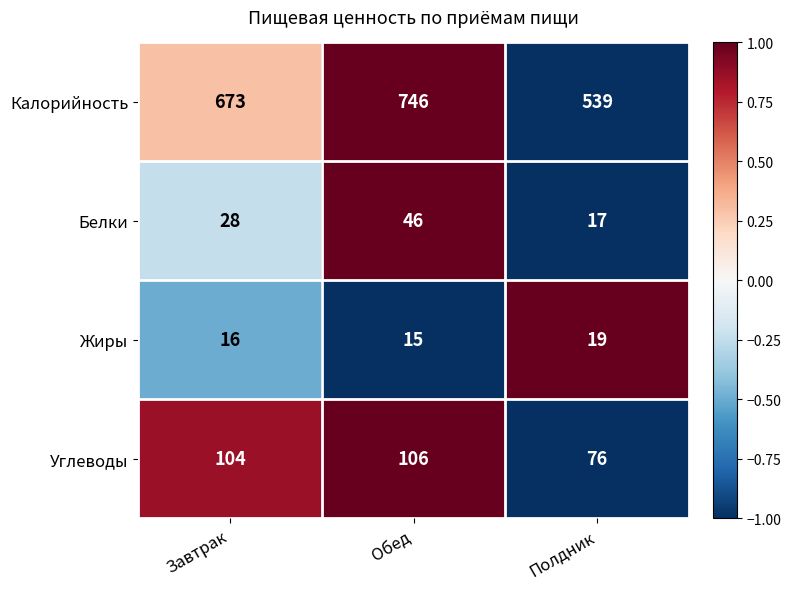

Rank the series by their maximum value, from lowest to highest.

Жиры, Белки, Углеводы, Калорийность